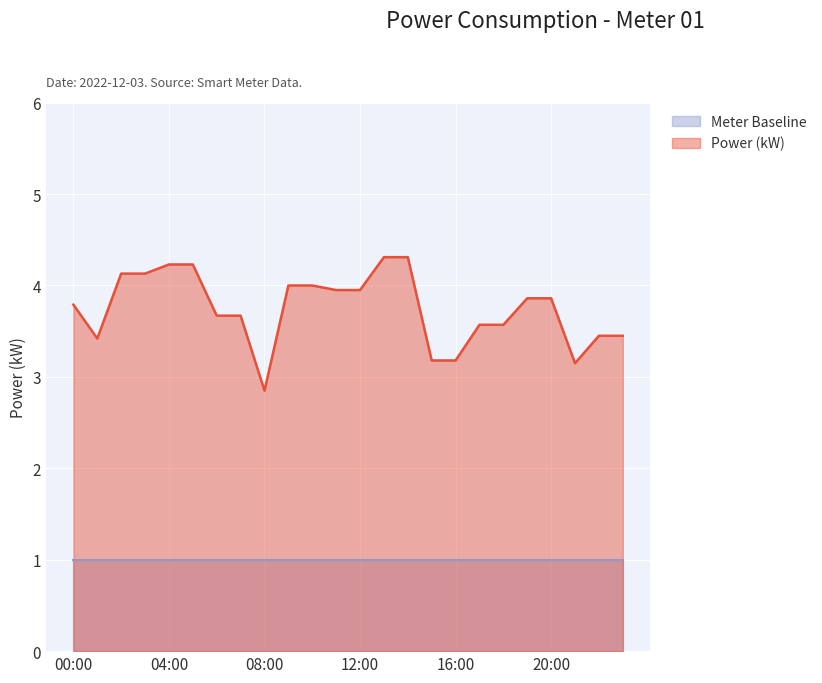

How many points are lower than both their immediate neighbors (excluding endpoints)?

3